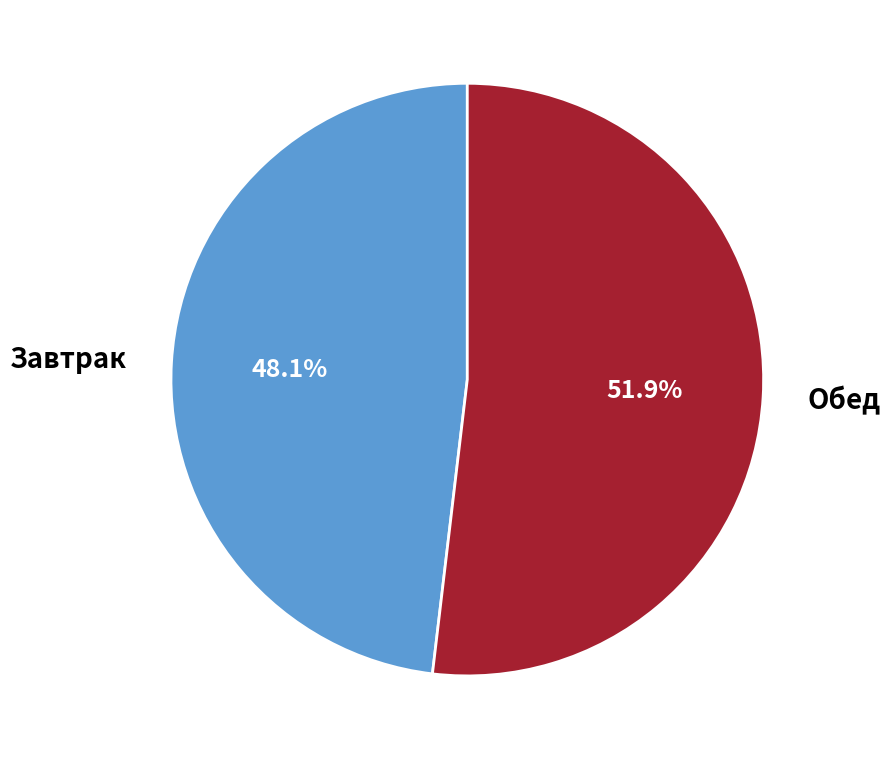

To the nearest percent, what is the difference between the largest and smallest slice percentages?

4%